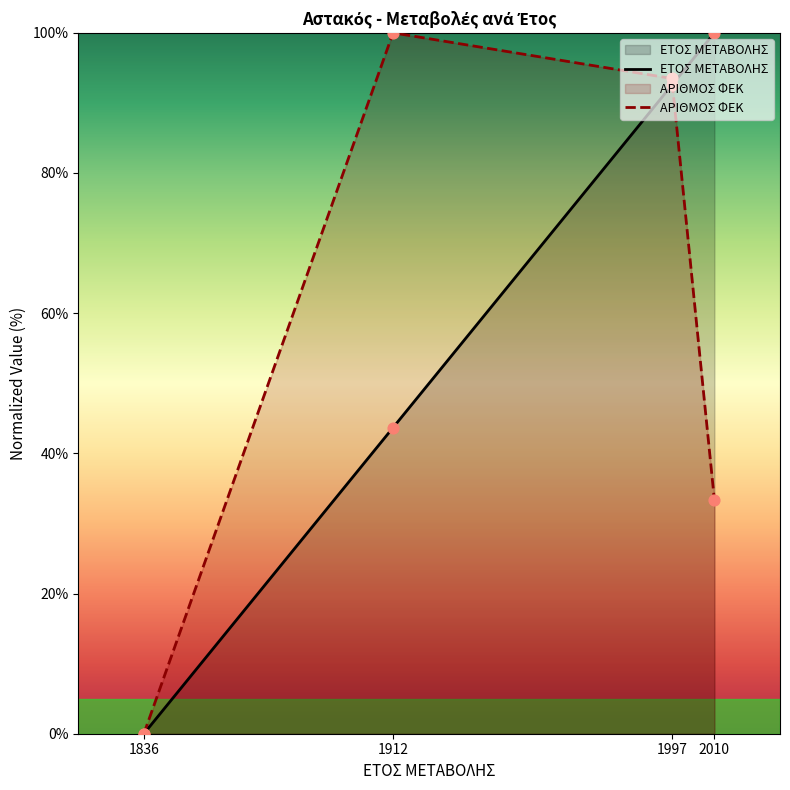

Which series reaches the minimum Y coordinate?

ΕΤΟΣ ΜΕΤΑΒΟΛΗΣ